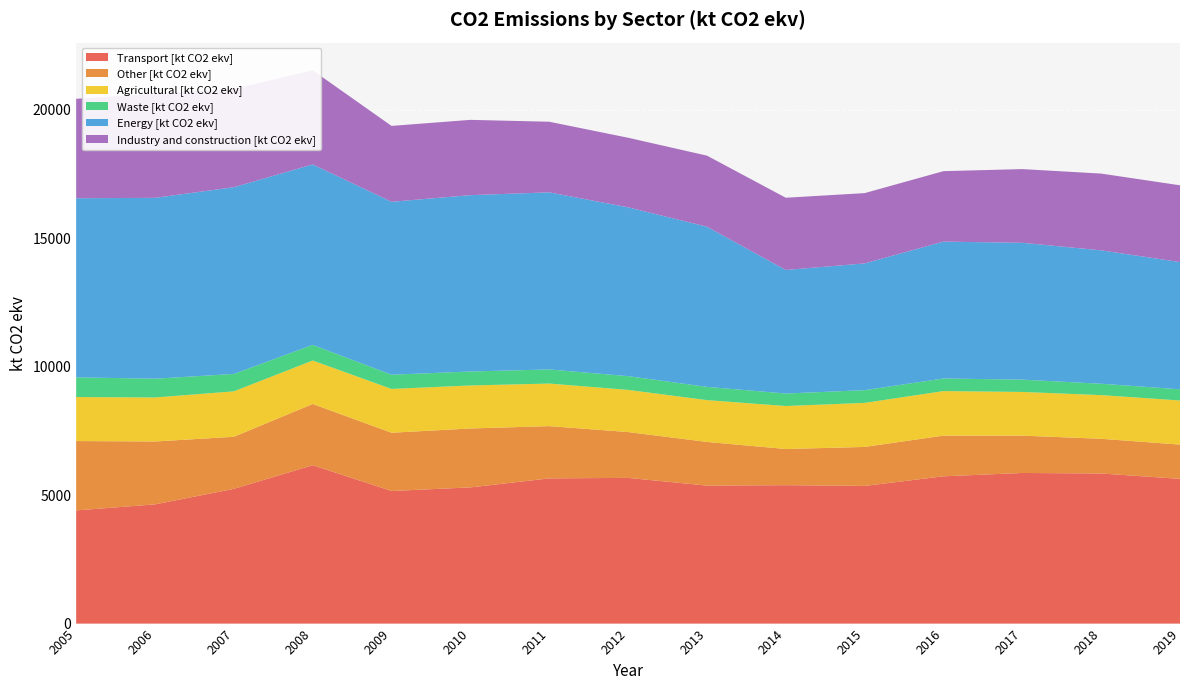

Reading right to left, what are all the values shown in this chart?

Transport [kt CO2 ekv]: 2019=5635.2	2018=5844.3	2017=5865.1	2016=5734.8	2015=5360.4	2014=5389.3	2013=5372.7	2012=5673.4	2011=5654.2	2010=5303.3	2009=5162.8	2008=6166.8	2007=5246.2	2006=4642.7	2005=4406.8
Other [kt CO2 ekv]: 2019=1333.8	2018=1351.1	2017=1453.6	2016=1583.5	2015=1518.5	2014=1408.0	2013=1701.2	2012=1784.3	2011=2034.6	2010=2293.5	2009=2268.2	2008=2384.0	2007=2027.3	2006=2447.6	2005=2700.3
Agricultural [kt CO2 ekv]: 2019=1718.4	2018=1700.6	2017=1700.9	2016=1734.7	2015=1714.4	2014=1674.3	2013=1627.3	2012=1641.8	2011=1657.2	2010=1675.2	2009=1705.6	2008=1692.8	2007=1769.7	2006=1713.6	2005=1713.8
Waste [kt CO2 ekv]: 2019=435.1	2018=443.2	2017=479.7	2016=490.7	2015=495.6	2014=486.9	2013=516.6	2012=535.1	2011=549.9	2010=543.9	2009=553.9	2008=609.7	2007=677.4	2006=731.1	2005=766.5
Energy [kt CO2 ekv]: 2019=4954.4	2018=5194.1	2017=5327.7	2016=5329.8	2015=4935.2	2014=4810.2	2013=6235.9	2012=6574.2	2011=6895.3	2010=6866.0	2009=6733.3	2008=7025.8	2007=7270.7	2006=7042.2	2005=6974.5
Industry and construction [kt CO2 ekv]: 2019=2988.6	2018=2988.5	2017=2869.7	2016=2743.0	2015=2736.9	2014=2812.7	2013=2767.4	2012=2708.8	2011=2749.2	2010=2931.6	2009=2954.4	2008=3664.2	2007=3826.1	2006=4056.0	2005=3871.3